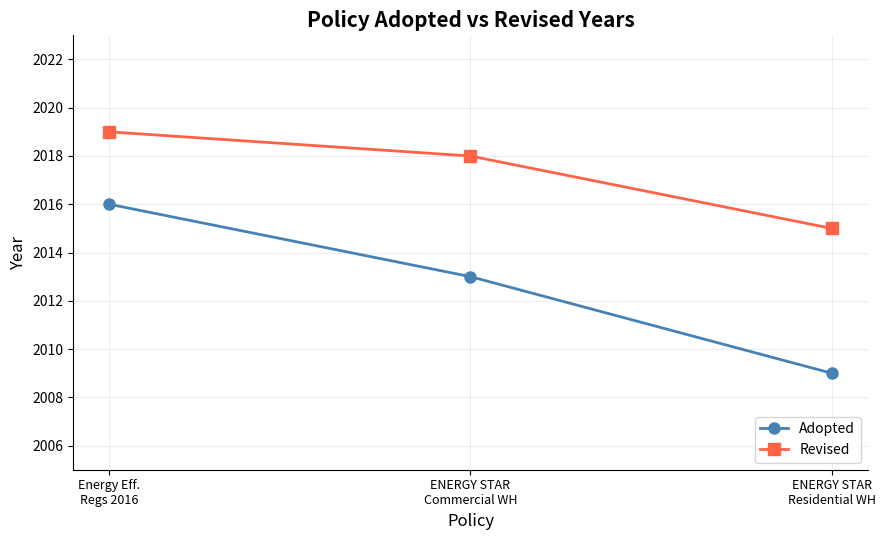

List the series in order of their overall mean, lowest first.

Adopted, Revised